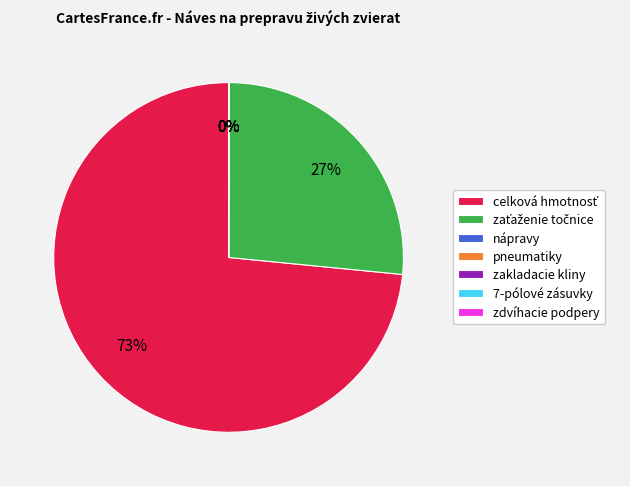

To the nearest percent, what is the average slice percentage?

14%